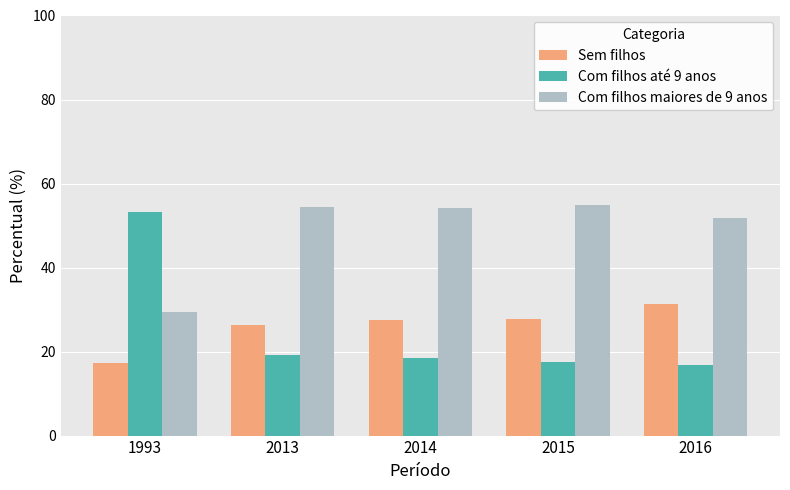

Rank the series at 1993 from highest to lowest value.

Com filhos até 9 anos, Com filhos maiores de 9 anos, Sem filhos